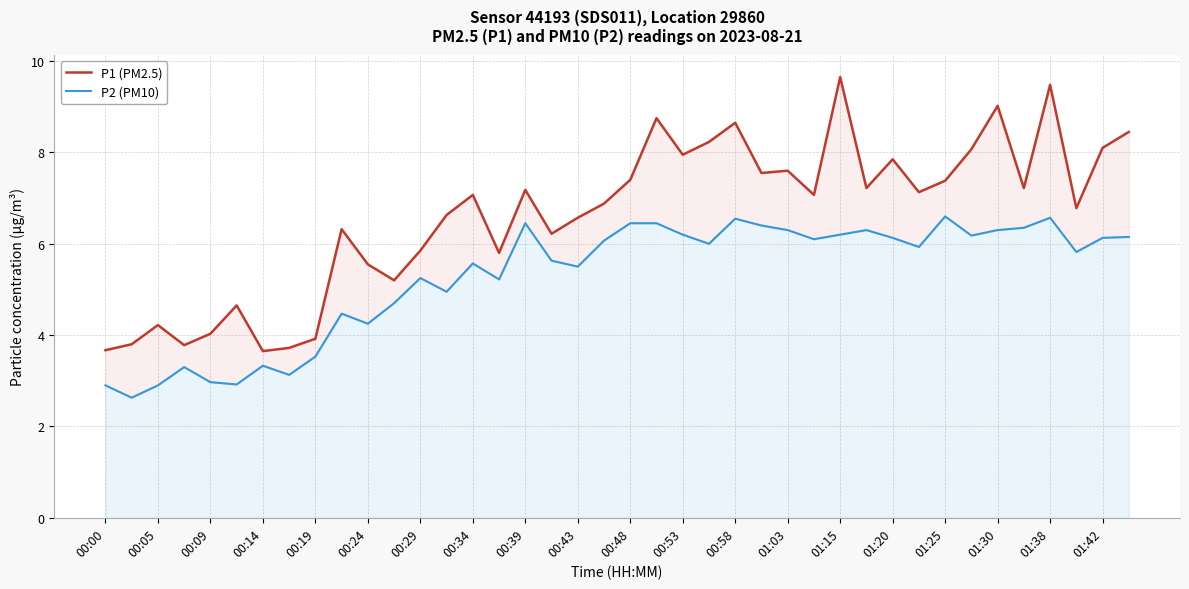

At 00:43, list the series in order from smallest to largest.

P2 (PM10), P1 (PM2.5)